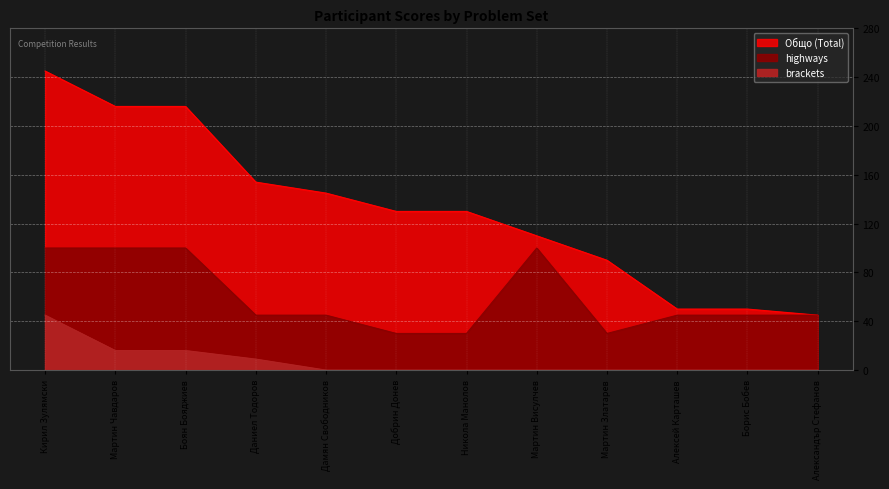

What is the difference between the highest and lowest values at Добрин Донев?

130